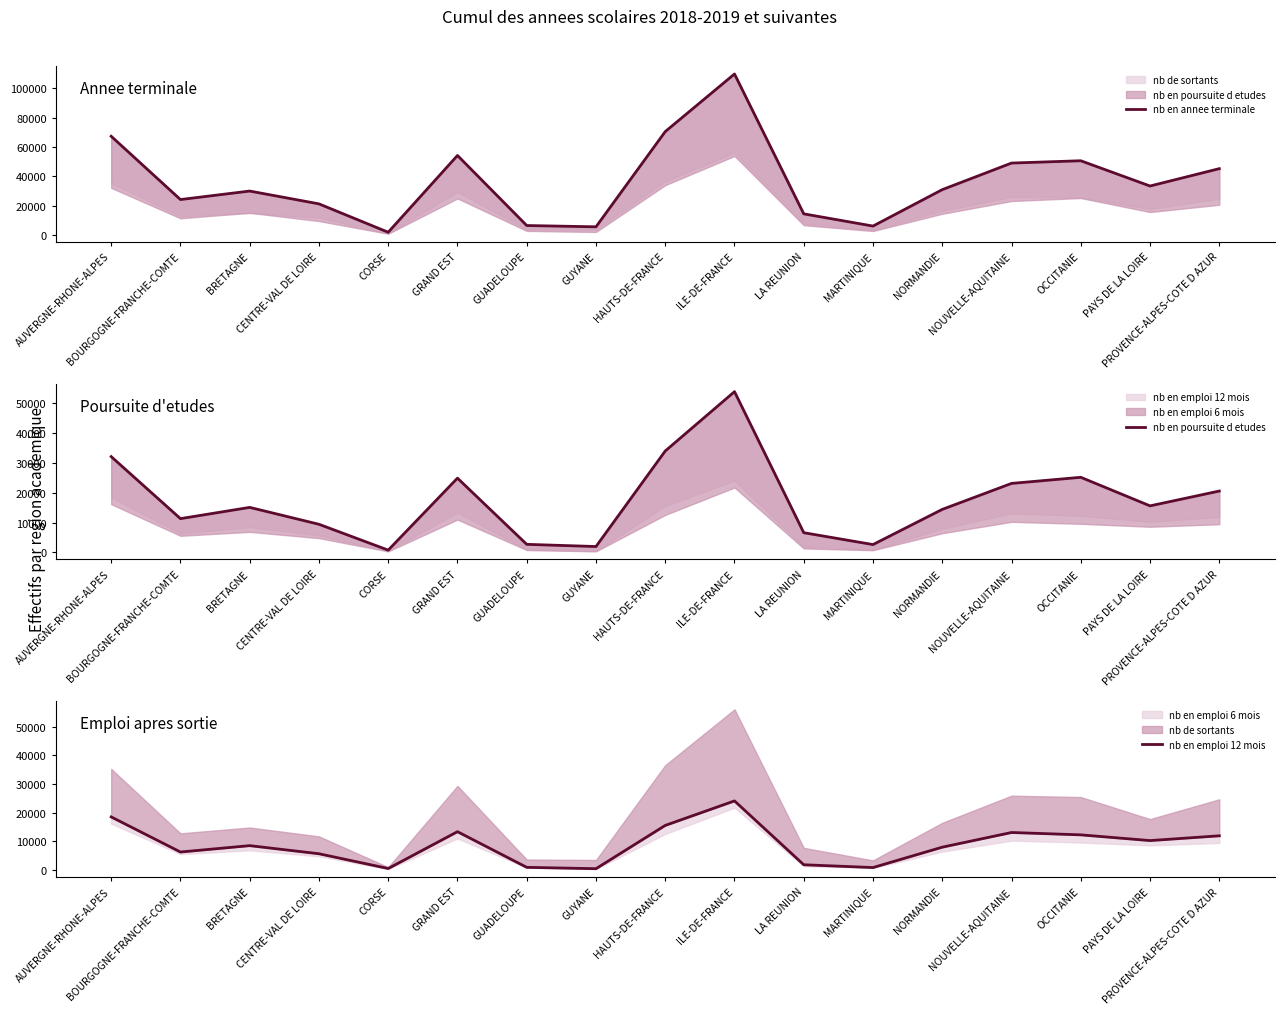

Does the chart have visible grid lines?

No